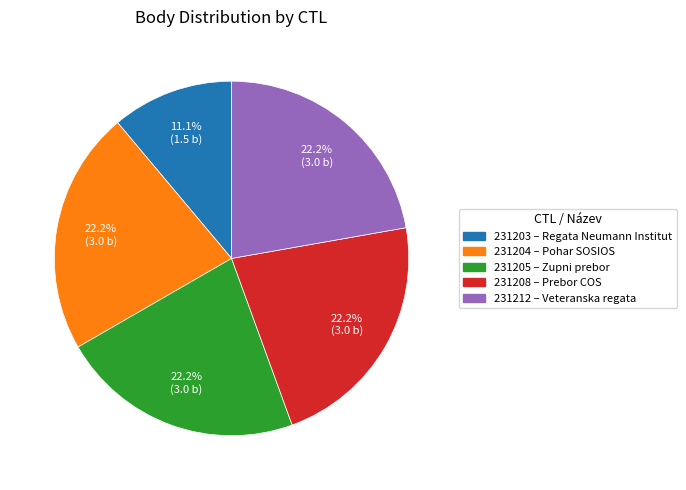

Do 231203 and 231208 together represent more than half of the pie?

No